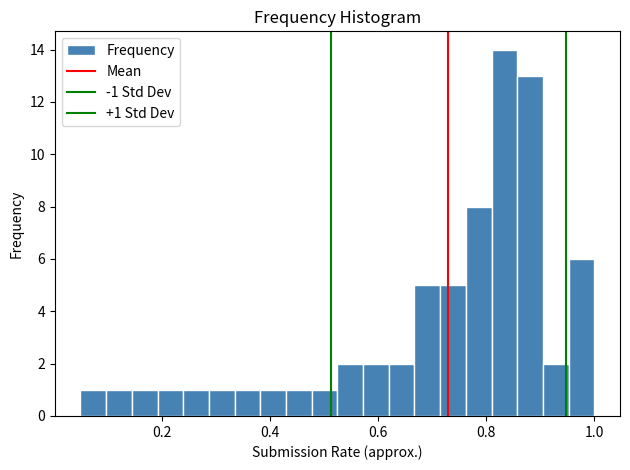

Around what value on the x-axis is the tallest bar? Give the approximate position of its centre, as read against the axis.

0.84